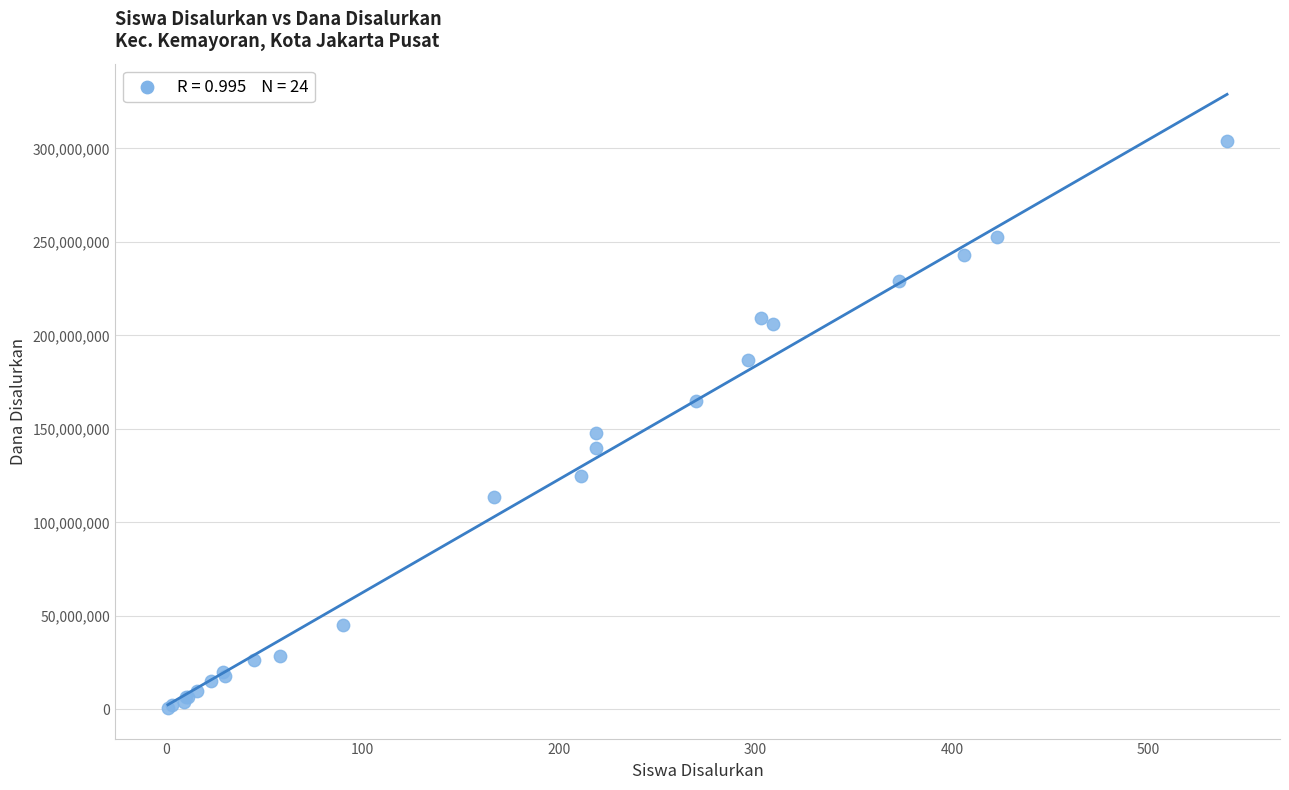

What Y value in the scatter plot is closest to 152437500?

147750000